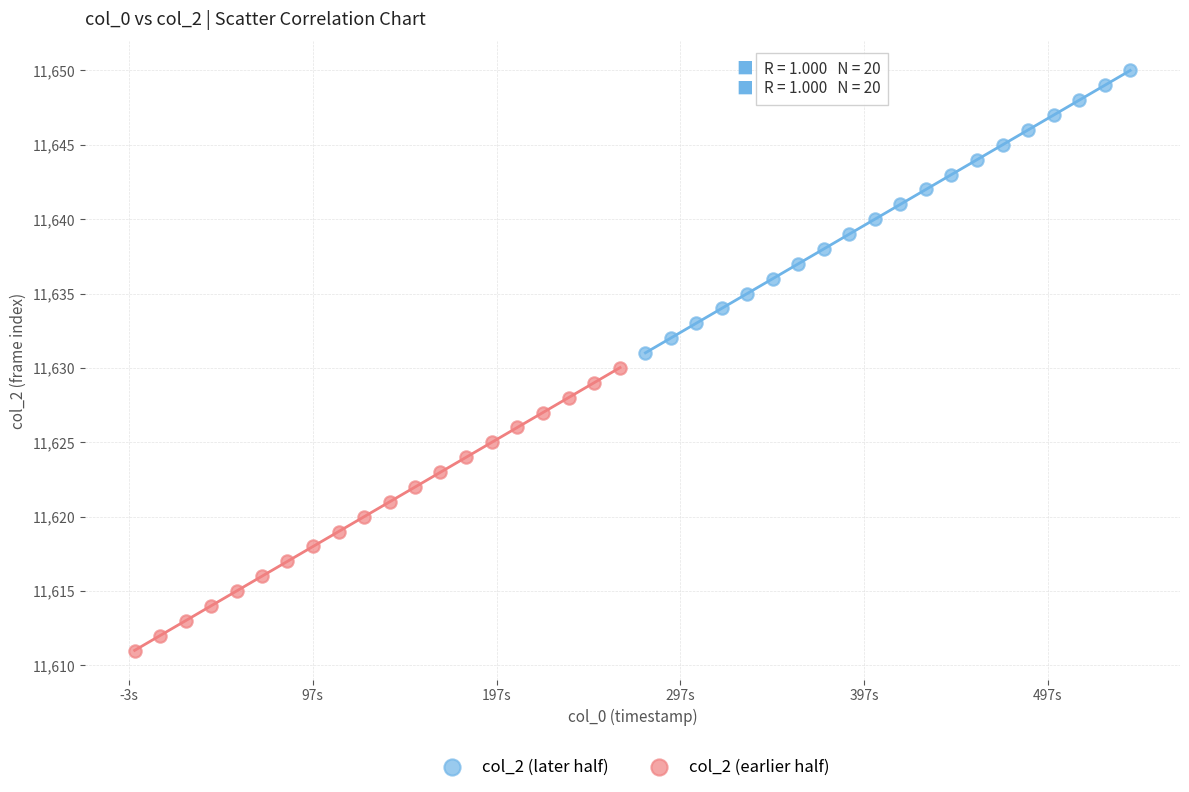

Which series reaches the maximum Y coordinate?

col_2 (later half)